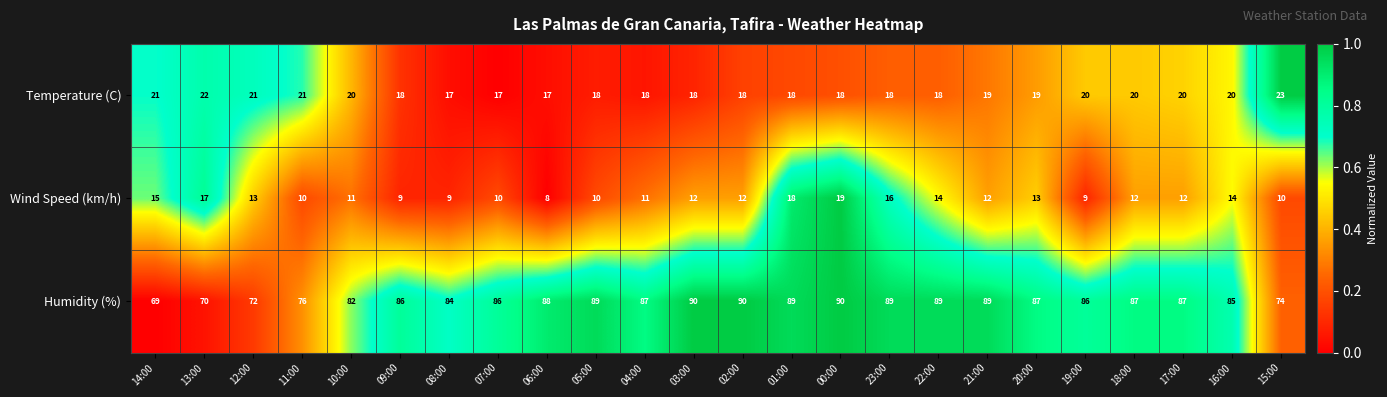

What is the greatest value displayed?

90